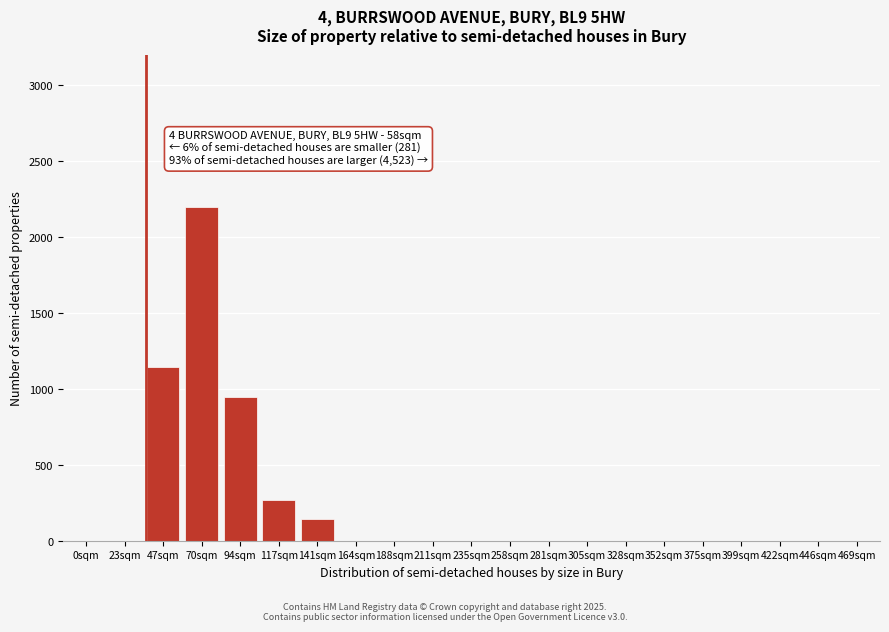

Reading right to left, what are all the values shown in this chart?

469sqm=0	446sqm=0	422sqm=0	399sqm=0	375sqm=0	352sqm=0	328sqm=0	305sqm=0	281sqm=0	258sqm=0	235sqm=0	211sqm=0	188sqm=0	164sqm=0	141sqm=150	117sqm=270	94sqm=950	70sqm=2200	47sqm=1150	23sqm=0	0sqm=0